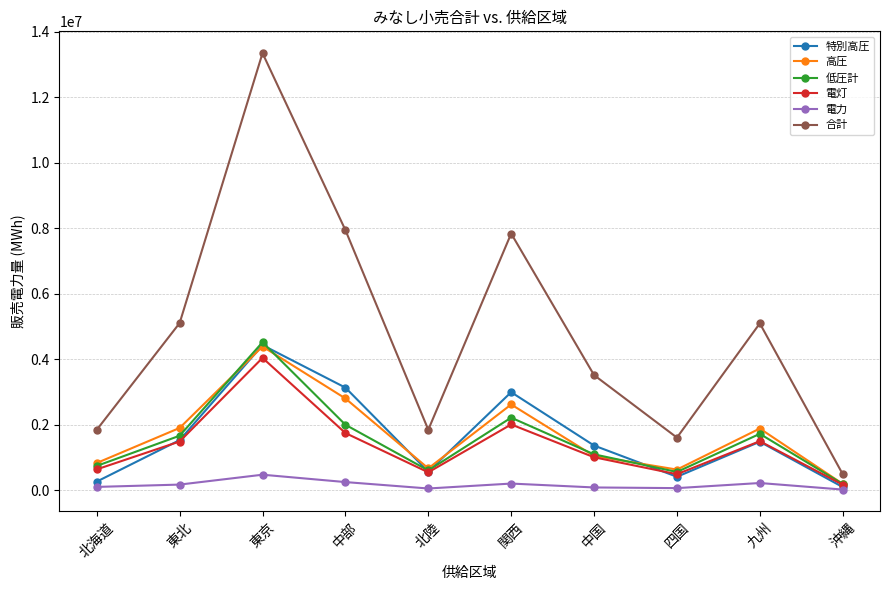

How many distinct data groups are displayed?

6